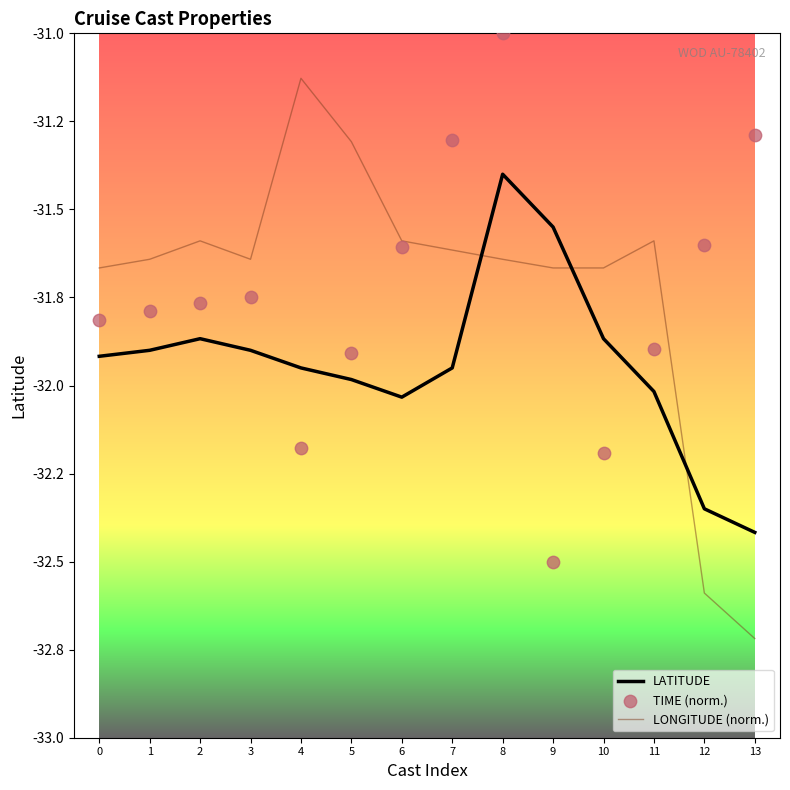

Which series has the largest total across all categories?

LONGITUDE (norm.)